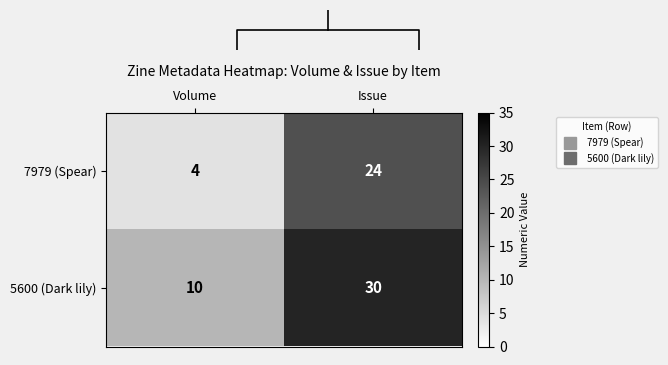

True or false: 5600 (Dark lily) has a value of 14 at Volume.

False